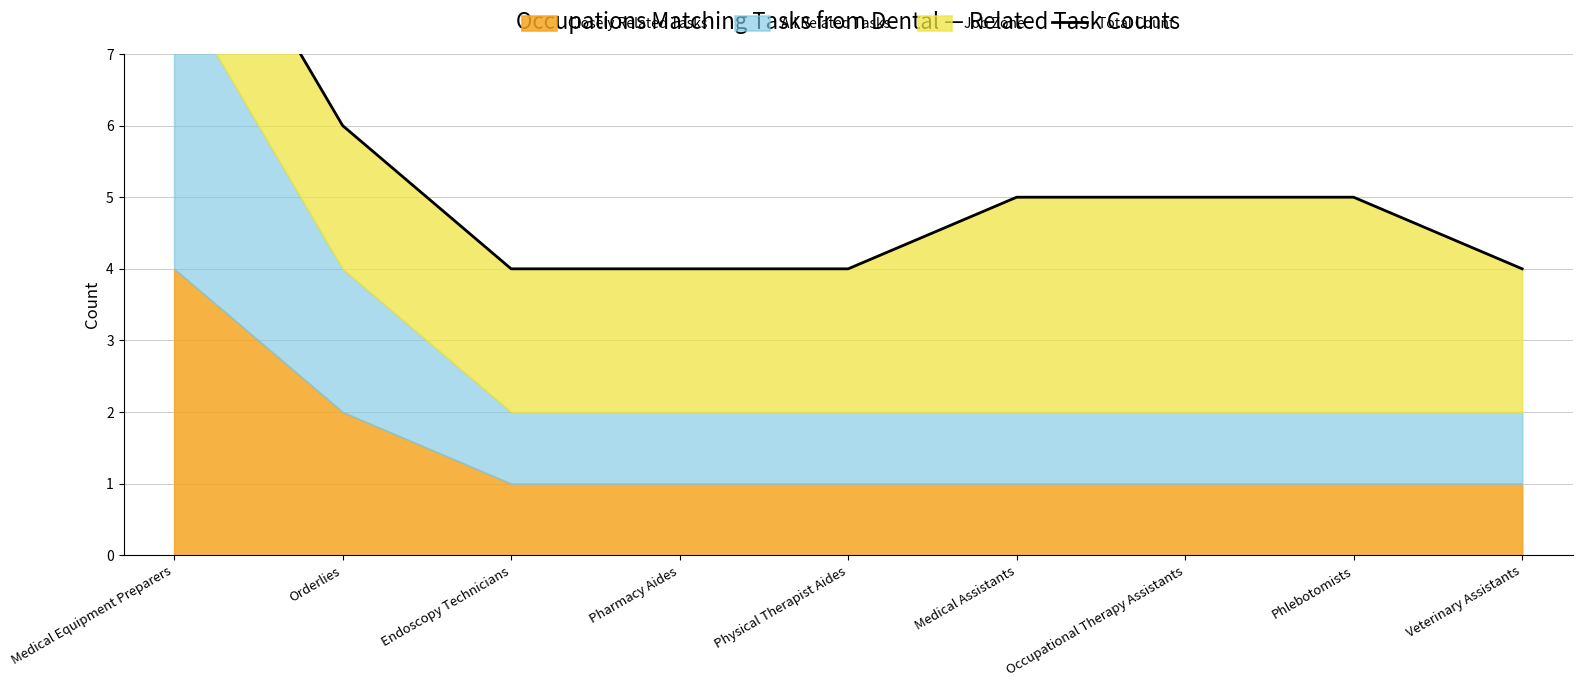

Rank the categories by value from highest to lowest.

Medical Equipment Preparers, Orderlies, Medical Assistants, Occupational Therapy Assistants, Phlebotomists, Endoscopy Technicians, Pharmacy Aides, Physical Therapist Aides, Veterinary Assistants